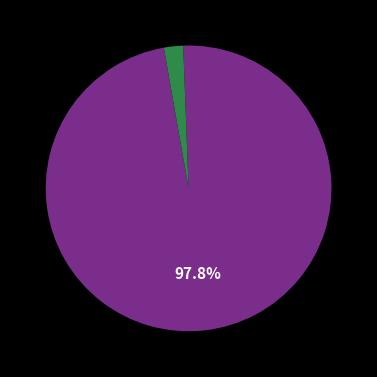

To the nearest percent, what is the average slice percentage?

50%